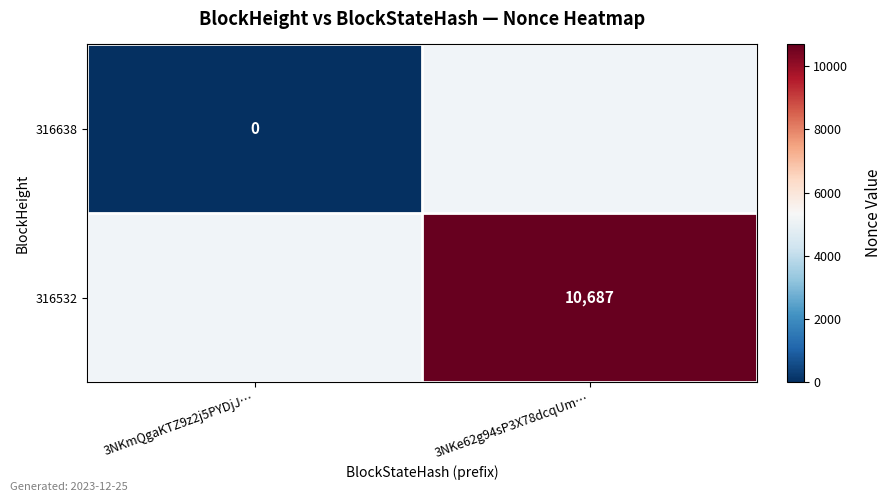

The 316532 series shows 15390 at 3NKe62g94sP3X78dcqUm…. True or false?

False